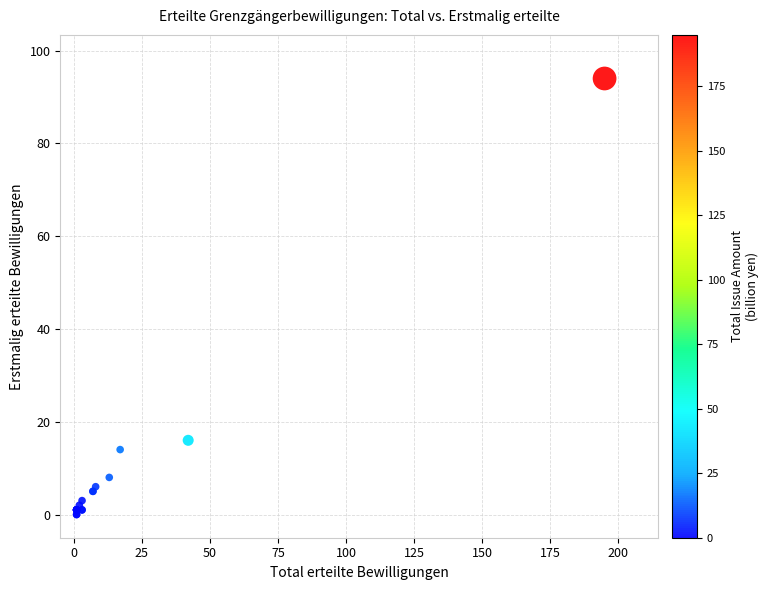

What Y value in the scatter plot is closest to 47?

16